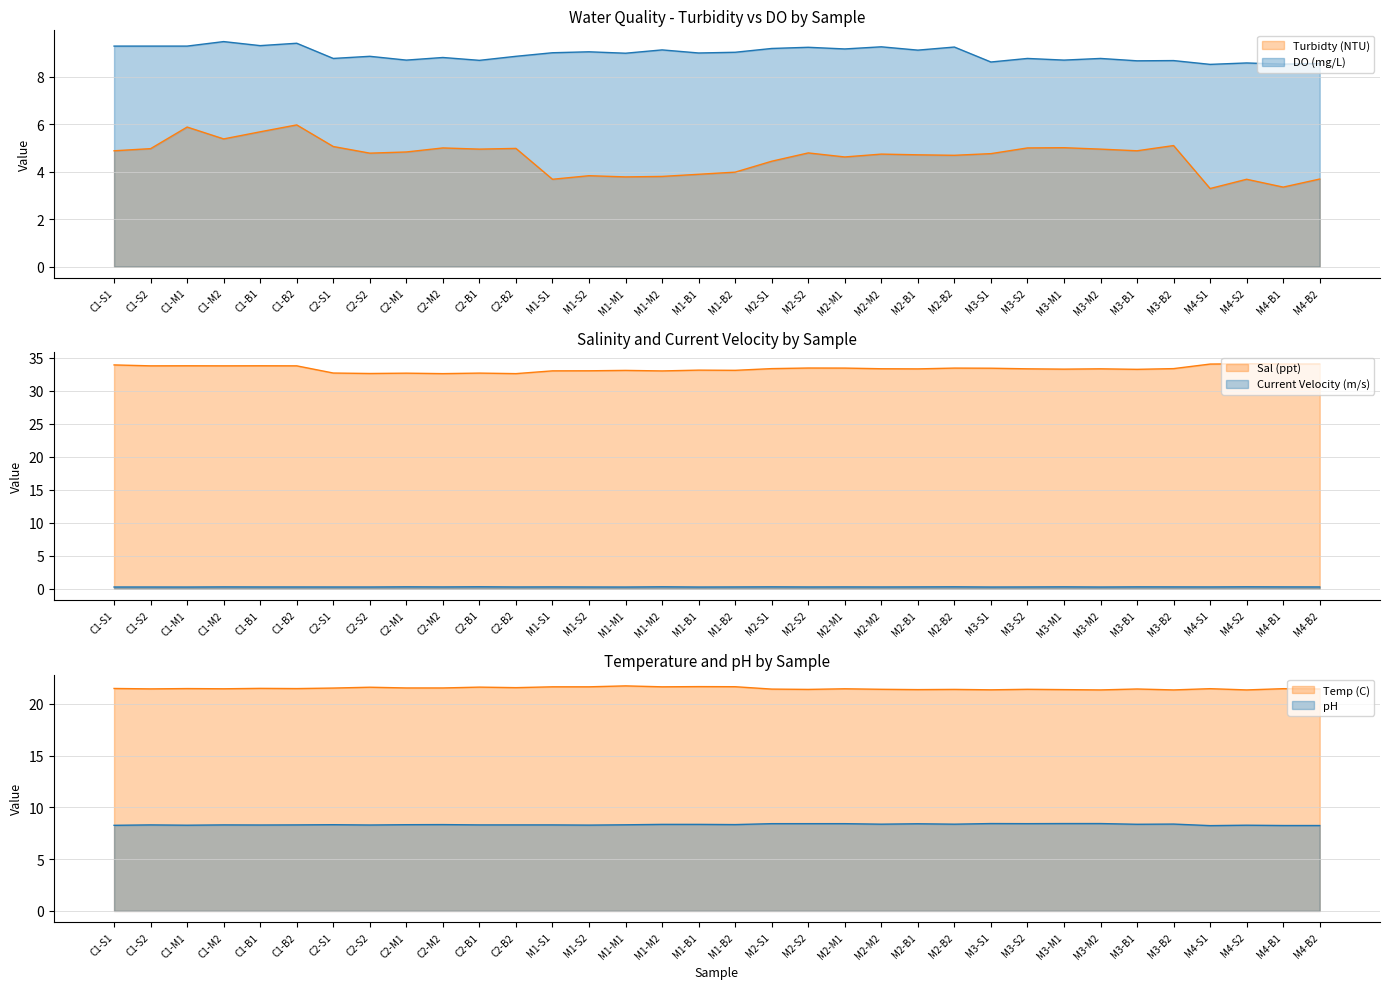

Rank the series by their maximum value, from lowest to highest.

Turbidty (NTU), DO (mg/L)